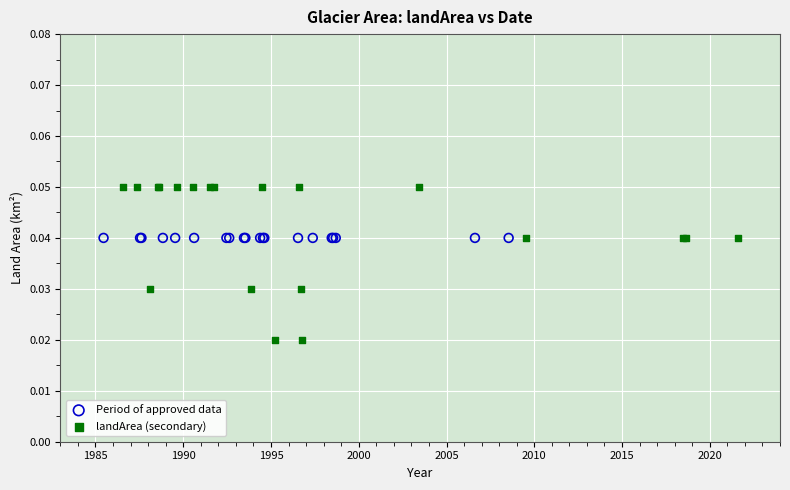

Which series reaches the minimum Y coordinate?

landArea (secondary)